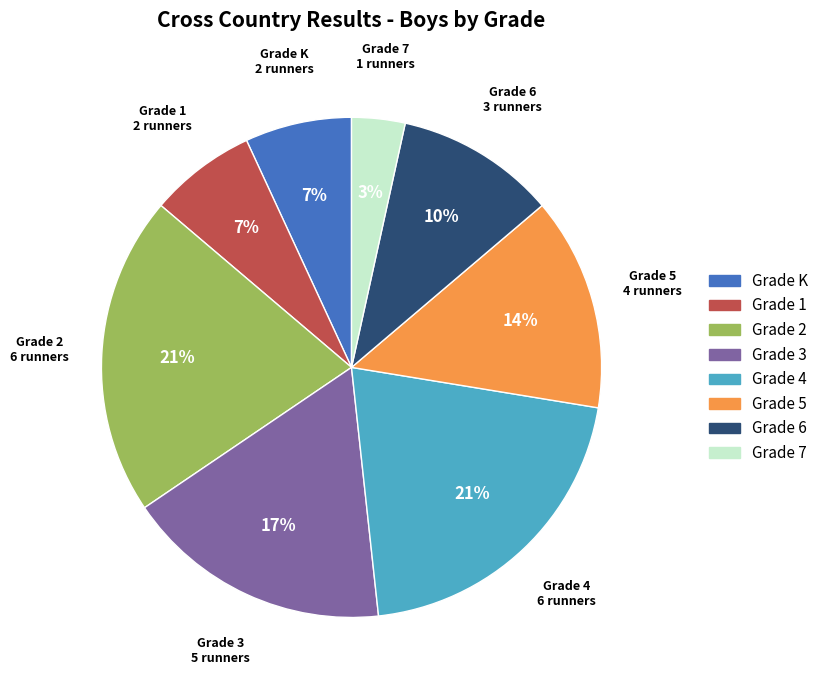

To the nearest percent, what is the average slice percentage?

12%